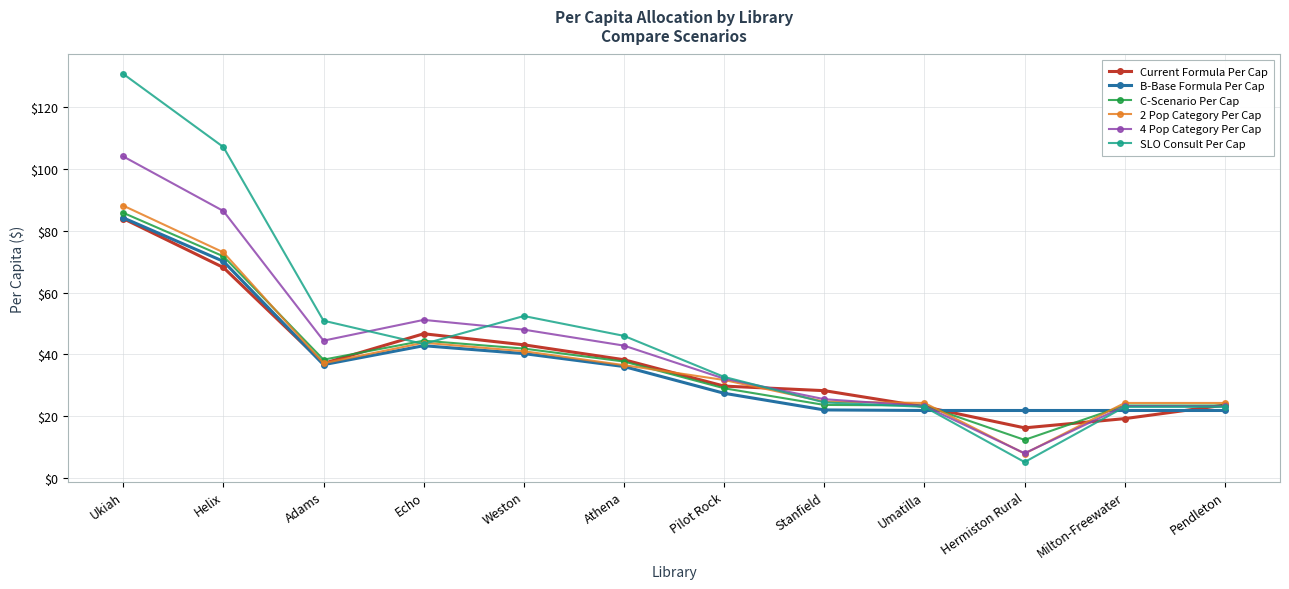

What is the sum of the SLO Consult Per Cap values at Pilot Rock and Adams?

83.6